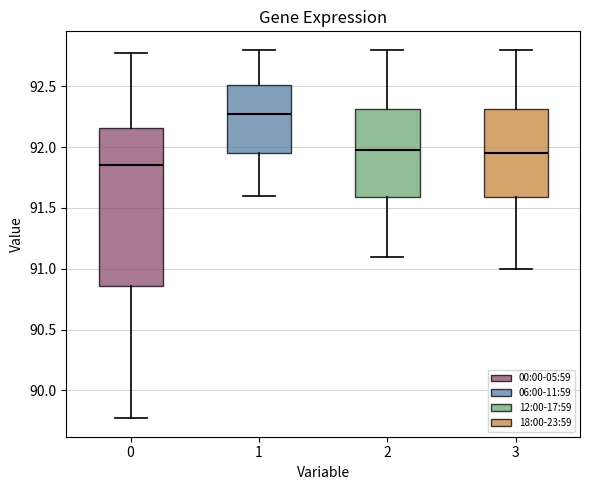

Where does the median line of the box at x = 3 sit on the y-axis? The values are not printed on the chart, so give them approximately, as read against the axis.

91.95